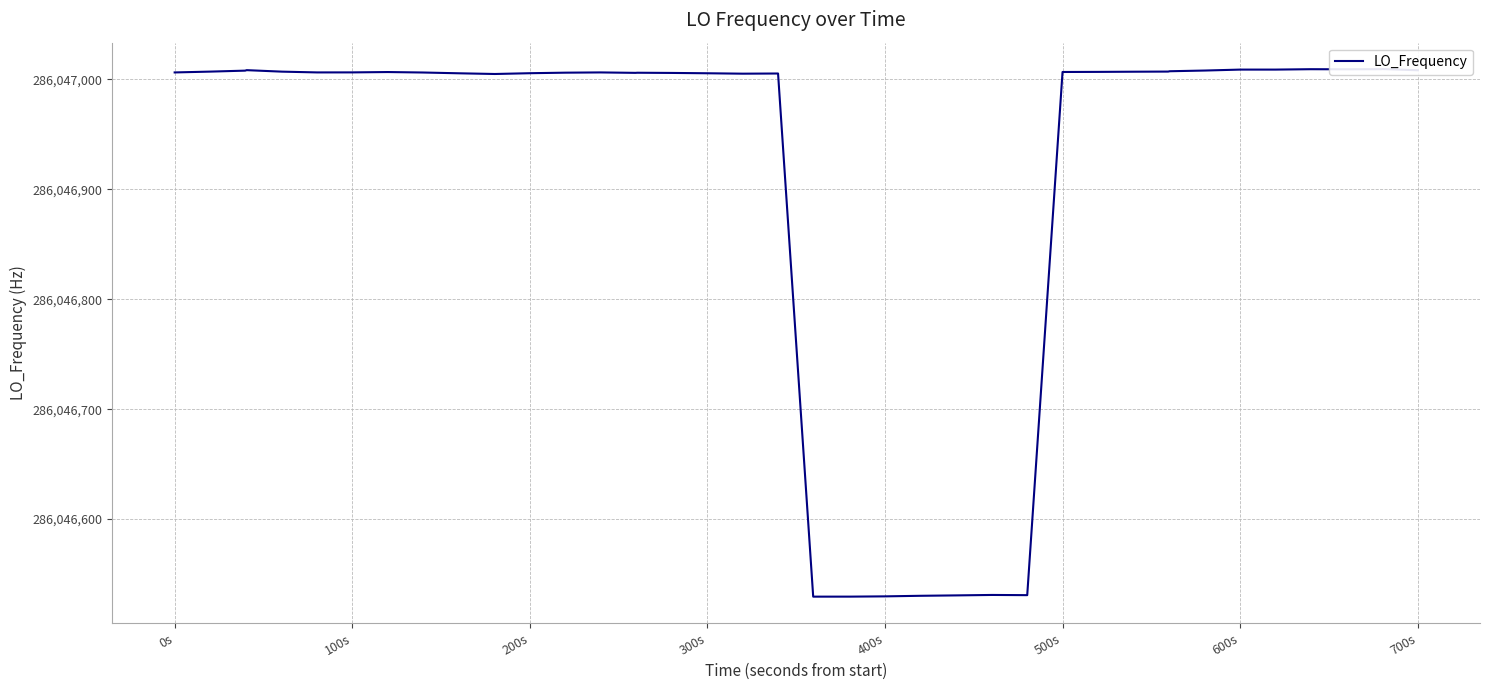

Does the chart have visible grid lines?

Yes